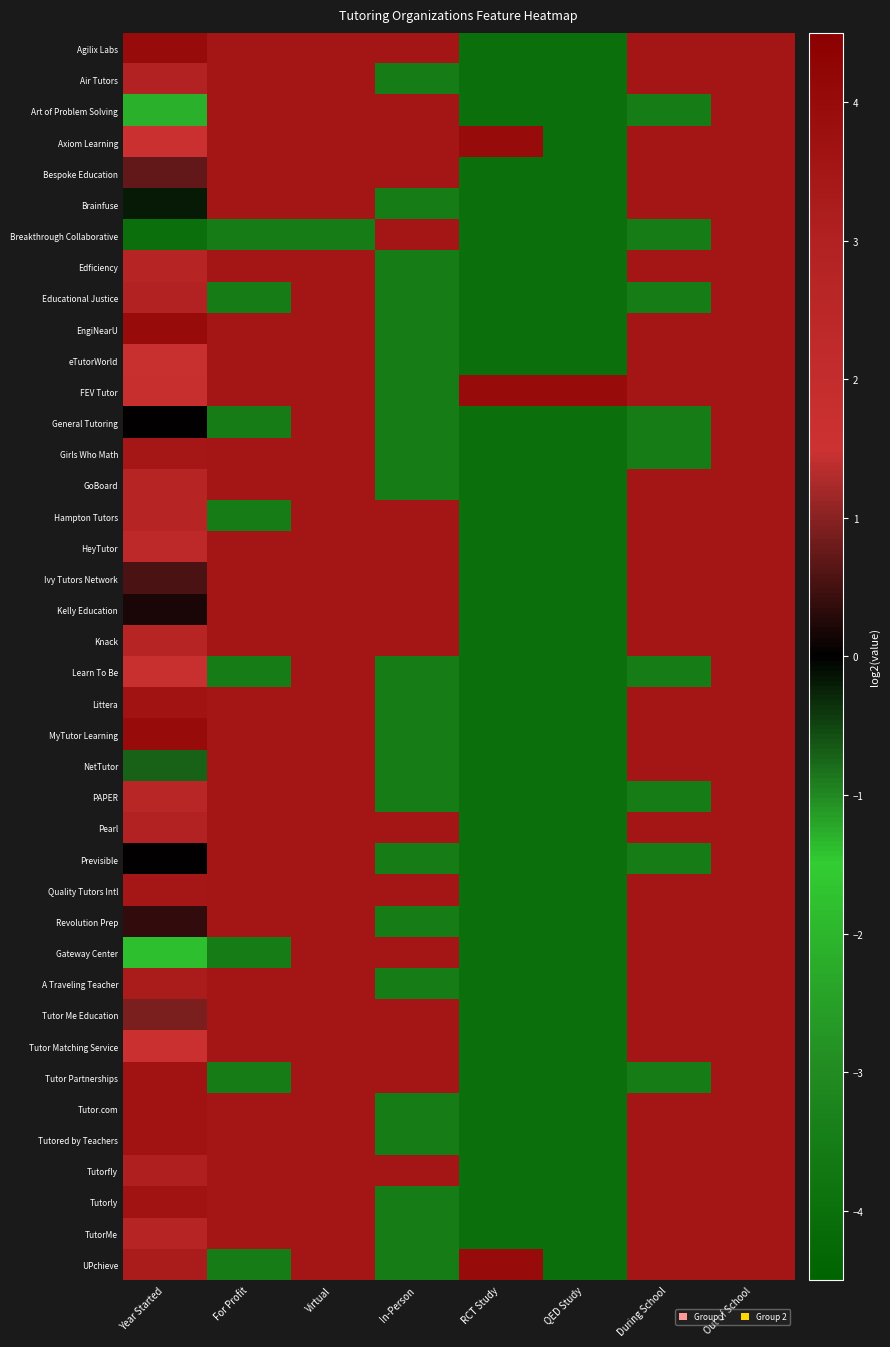

Reading left to right, what are all the values shown in this chart?

Agilix Labs: Year Started=4.0	For Profit=3.5	Virtual=3.5	In-Person=3.5	RCT Study=-4.0	QED Study=-4.0	During School=3.5	Out of School=3.5
Air Tutors: Year Started=2.9	For Profit=3.5	Virtual=3.5	In-Person=-3.5	RCT Study=-4.0	QED Study=-4.0	During School=3.5	Out of School=3.5
Art of Problem Solving: Year Started=-1.3	For Profit=3.5	Virtual=3.5	In-Person=3.5	RCT Study=-4.0	QED Study=-4.0	During School=-3.5	Out of School=3.5
Axiom Learning: Year Started=1.6	For Profit=3.5	Virtual=3.5	In-Person=3.5	RCT Study=4.0	QED Study=-4.0	During School=3.5	Out of School=3.5
Bespoke Education: Year Started=0.7	For Profit=3.5	Virtual=3.5	In-Person=3.5	RCT Study=-4.0	QED Study=-4.0	During School=3.5	Out of School=3.5
Brainfuse: Year Started=-0.2	For Profit=3.5	Virtual=3.5	In-Person=-3.5	RCT Study=-4.0	QED Study=-4.0	During School=3.5	Out of School=3.5
Breakthrough Collaborative: Year Started=-4.0	For Profit=-3.5	Virtual=-3.5	In-Person=3.5	RCT Study=-4.0	QED Study=-4.0	During School=-3.5	Out of School=3.5
Edficiency: Year Started=2.7	For Profit=3.5	Virtual=3.5	In-Person=-3.5	RCT Study=-4.0	QED Study=-4.0	During School=3.5	Out of School=3.5
Educational Justice: Year Started=2.9	For Profit=-3.5	Virtual=3.5	In-Person=-3.5	RCT Study=-4.0	QED Study=-4.0	During School=-3.5	Out of School=3.5
EngiNearU: Year Started=4.0	For Profit=3.5	Virtual=3.5	In-Person=-3.5	RCT Study=-4.0	QED Study=-4.0	During School=3.5	Out of School=3.5
eTutorWorld: Year Started=1.5	For Profit=3.5	Virtual=3.5	In-Person=-3.5	RCT Study=-4.0	QED Study=-4.0	During School=3.5	Out of School=3.5
FEV Tutor: Year Started=1.8	For Profit=3.5	Virtual=3.5	In-Person=-3.5	RCT Study=4.0	QED Study=4.0	During School=3.5	Out of School=3.5
General Tutoring: Year Started=0.0	For Profit=-3.5	Virtual=3.5	In-Person=-3.5	RCT Study=-4.0	QED Study=-4.0	During School=-3.5	Out of School=3.5
Girls Who Math: Year Started=3.5	For Profit=3.5	Virtual=3.5	In-Person=-3.5	RCT Study=-4.0	QED Study=-4.0	During School=-3.5	Out of School=3.5
GoBoard: Year Started=2.7	For Profit=3.5	Virtual=3.5	In-Person=-3.5	RCT Study=-4.0	QED Study=-4.0	During School=3.5	Out of School=3.5
Hampton Tutors: Year Started=2.7	For Profit=-3.5	Virtual=3.5	In-Person=3.5	RCT Study=-4.0	QED Study=-4.0	During School=3.5	Out of School=3.5
HeyTutor: Year Started=2.4	For Profit=3.5	Virtual=3.5	In-Person=3.5	RCT Study=-4.0	QED Study=-4.0	During School=3.5	Out of School=3.5
Ivy Tutors Network: Year Started=0.5	For Profit=3.5	Virtual=3.5	In-Person=3.5	RCT Study=-4.0	QED Study=-4.0	During School=3.5	Out of School=3.5
Kelly Education: Year Started=0.2	For Profit=3.5	Virtual=3.5	In-Person=3.5	RCT Study=-4.0	QED Study=-4.0	During School=3.5	Out of School=3.5
Knack: Year Started=2.7	For Profit=3.5	Virtual=3.5	In-Person=3.5	RCT Study=-4.0	QED Study=-4.0	During School=3.5	Out of School=3.5
Learn To Be: Year Started=1.5	For Profit=-3.5	Virtual=3.5	In-Person=-3.5	RCT Study=-4.0	QED Study=-4.0	During School=-3.5	Out of School=3.5
Littera: Year Started=3.6	For Profit=3.5	Virtual=3.5	In-Person=-3.5	RCT Study=-4.0	QED Study=-4.0	During School=3.5	Out of School=3.5
MyTutor Learning: Year Started=4.0	For Profit=3.5	Virtual=3.5	In-Person=-3.5	RCT Study=-4.0	QED Study=-4.0	During School=3.5	Out of School=3.5
NetTutor: Year Started=-0.7	For Profit=3.5	Virtual=3.5	In-Person=-3.5	RCT Study=-4.0	QED Study=-4.0	During School=3.5	Out of School=3.5
PAPER: Year Started=2.5	For Profit=3.5	Virtual=3.5	In-Person=-3.5	RCT Study=-4.0	QED Study=-4.0	During School=-3.5	Out of School=3.5
Pearl: Year Started=2.9	For Profit=3.5	Virtual=3.5	In-Person=3.5	RCT Study=-4.0	QED Study=-4.0	During School=3.5	Out of School=3.5
Previsible: Year Started=0.0	For Profit=3.5	Virtual=3.5	In-Person=-3.5	RCT Study=-4.0	QED Study=-4.0	During School=-3.5	Out of School=3.5
Quality Tutors Intl: Year Started=3.5	For Profit=3.5	Virtual=3.5	In-Person=3.5	RCT Study=-4.0	QED Study=-4.0	During School=3.5	Out of School=3.5
Revolution Prep: Year Started=0.4	For Profit=3.5	Virtual=3.5	In-Person=-3.5	RCT Study=-4.0	QED Study=-4.0	During School=3.5	Out of School=3.5
Gateway Center: Year Started=-1.8	For Profit=-3.5	Virtual=3.5	In-Person=3.5	RCT Study=-4.0	QED Study=-4.0	During School=3.5	Out of School=3.5
A Traveling Teacher: Year Started=3.3	For Profit=3.5	Virtual=3.5	In-Person=-3.5	RCT Study=-4.0	QED Study=-4.0	During School=3.5	Out of School=3.5
Tutor Me Education: Year Started=0.9	For Profit=3.5	Virtual=3.5	In-Person=3.5	RCT Study=-4.0	QED Study=-4.0	During School=3.5	Out of School=3.5
Tutor Matching Service: Year Started=1.6	For Profit=3.5	Virtual=3.5	In-Person=3.5	RCT Study=-4.0	QED Study=-4.0	During School=3.5	Out of School=3.5
Tutor Partnerships: Year Started=3.6	For Profit=-3.5	Virtual=3.5	In-Person=3.5	RCT Study=-4.0	QED Study=-4.0	During School=-3.5	Out of School=3.5
Tutor.com: Year Started=3.6	For Profit=3.5	Virtual=3.5	In-Person=-3.5	RCT Study=-4.0	QED Study=-4.0	During School=3.5	Out of School=3.5
Tutored by Teachers: Year Started=3.6	For Profit=3.5	Virtual=3.5	In-Person=-3.5	RCT Study=-4.0	QED Study=-4.0	During School=3.5	Out of School=3.5
Tutorfly: Year Started=3.1	For Profit=3.5	Virtual=3.5	In-Person=3.5	RCT Study=-4.0	QED Study=-4.0	During School=3.5	Out of School=3.5
Tutorly: Year Started=3.6	For Profit=3.5	Virtual=3.5	In-Person=-3.5	RCT Study=-4.0	QED Study=-4.0	During School=3.5	Out of School=3.5
TutorMe: Year Started=2.7	For Profit=3.5	Virtual=3.5	In-Person=-3.5	RCT Study=-4.0	QED Study=-4.0	During School=3.5	Out of School=3.5
UPchieve: Year Started=3.3	For Profit=-3.5	Virtual=3.5	In-Person=-3.5	RCT Study=4.0	QED Study=-4.0	During School=3.5	Out of School=3.5